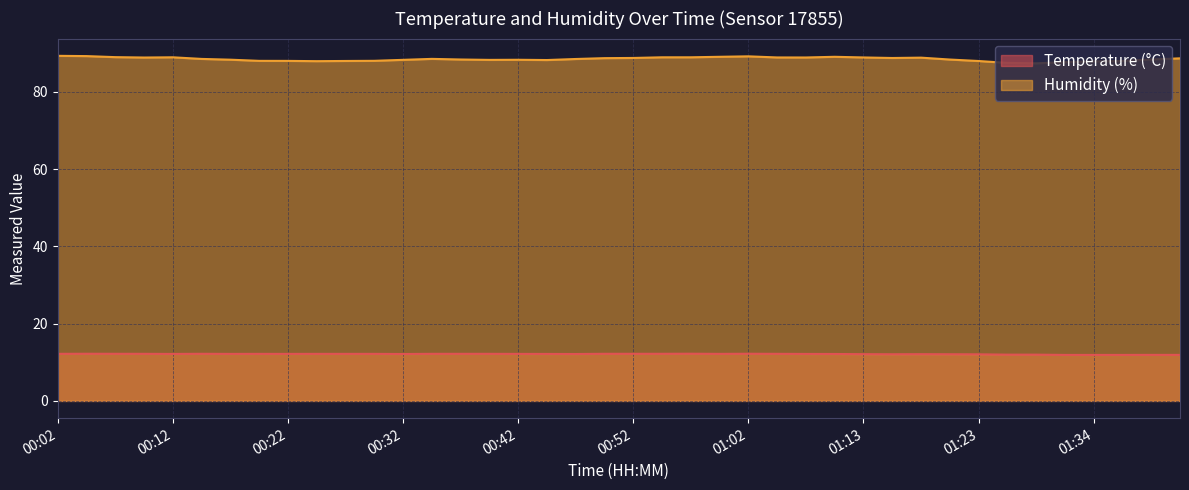

The Humidity (%) series shows 88.8 at 00:09. True or false?

True